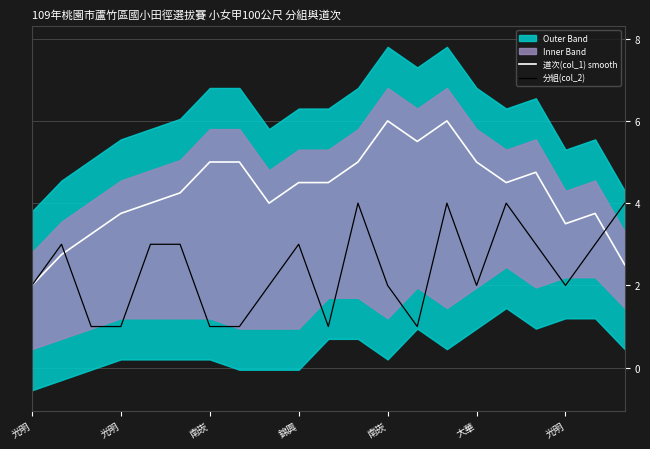

At which label does 分組(col_2) first exceed 2?

光明